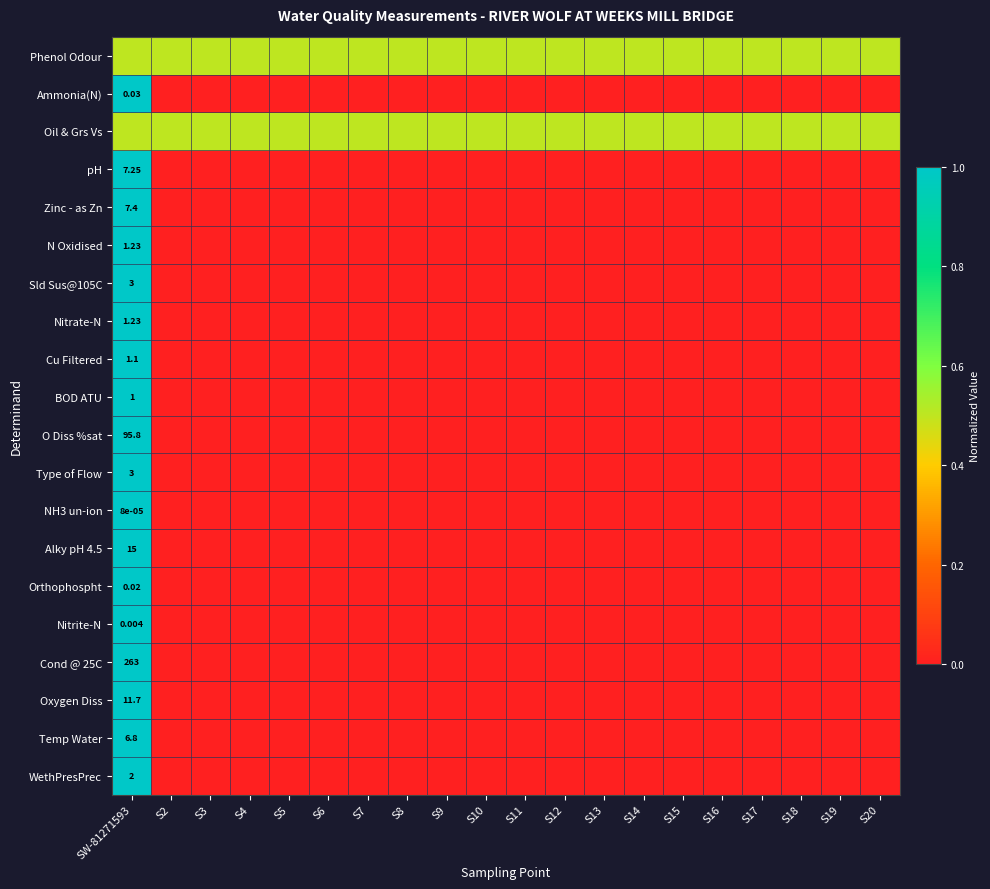

At which category is the sum across all series the highest?

SW-81271593